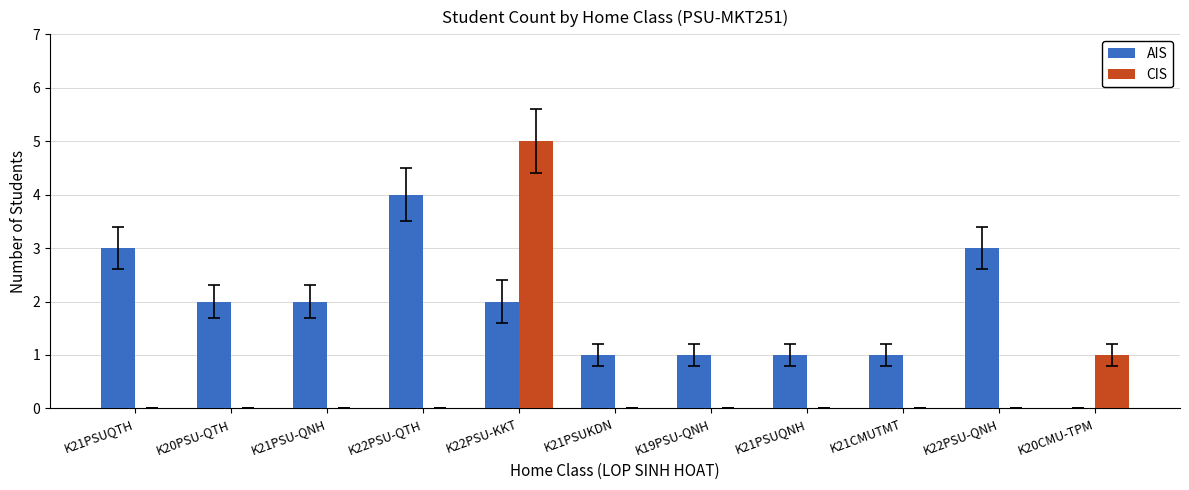

Which series has the largest total across all categories?

AIS